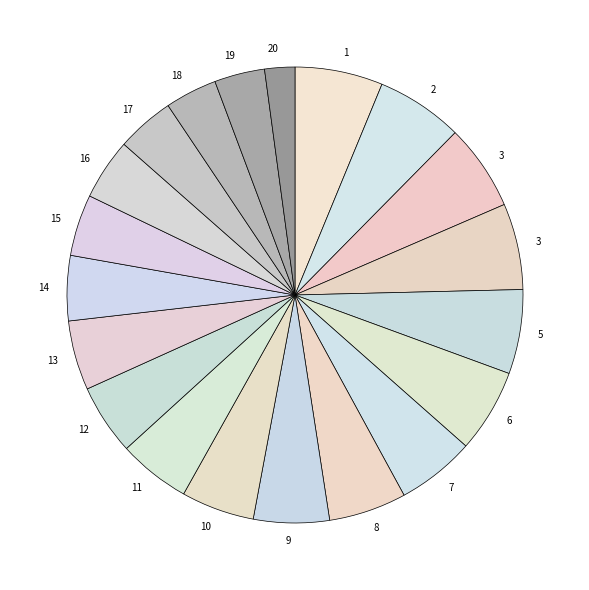

How many segments does this pie chart have?

20